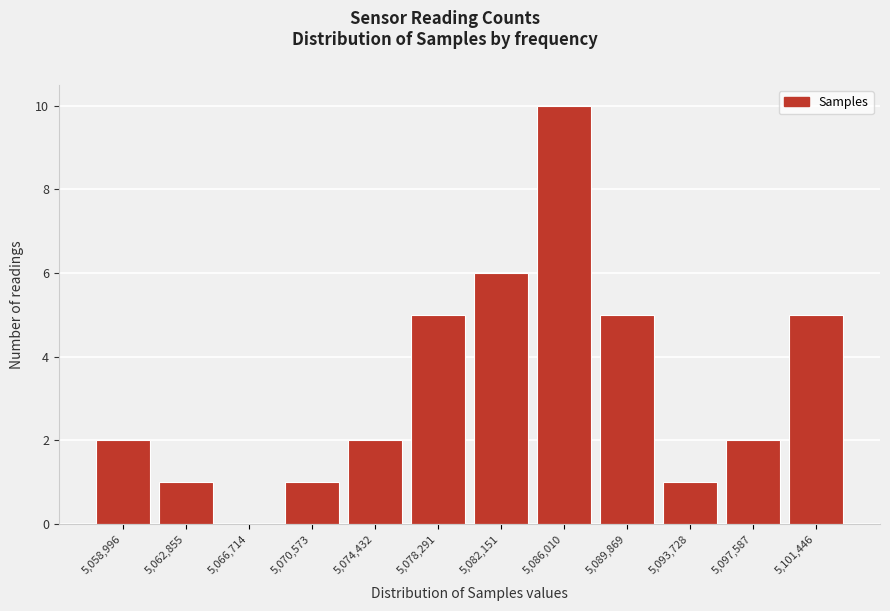

Reading left to right, list every bar in this chart as the range it spans on the x-axis followed by its height. Neither the bar edges nor the heights are printed on the chart, so give them approximately, as read against the axes.

5057000 to 5061000: 2
5061000 to 5065000: 1
5065000 to 5068500: 0
5068500 to 5072500: 1
5072500 to 5076500: 2
5076500 to 5080000: 5
5080000 to 5084000: 6
5084000 to 5088000: 10
5088000 to 5092000: 5
5092000 to 5095500: 1
5095500 to 5099500: 2
5099500 to 5103500: 5